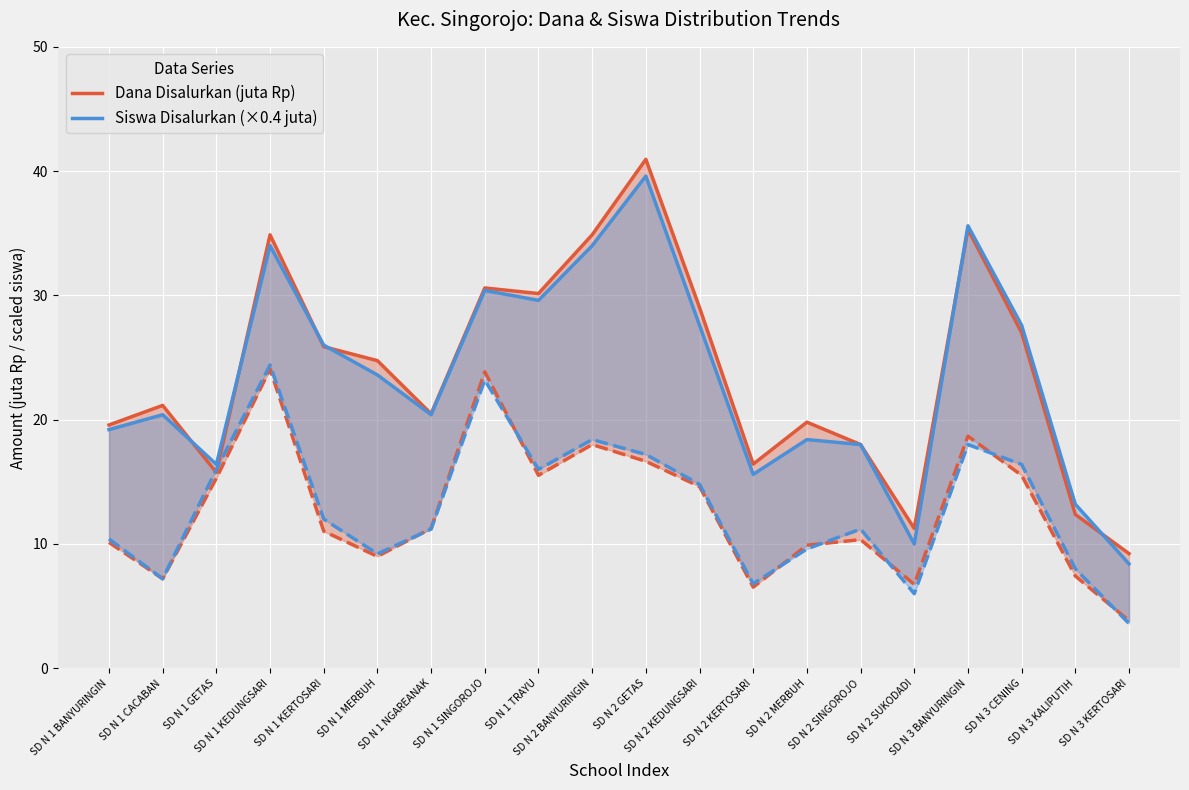

What is the label of the 14th point from the right?

SD N 1 NGAREANAK